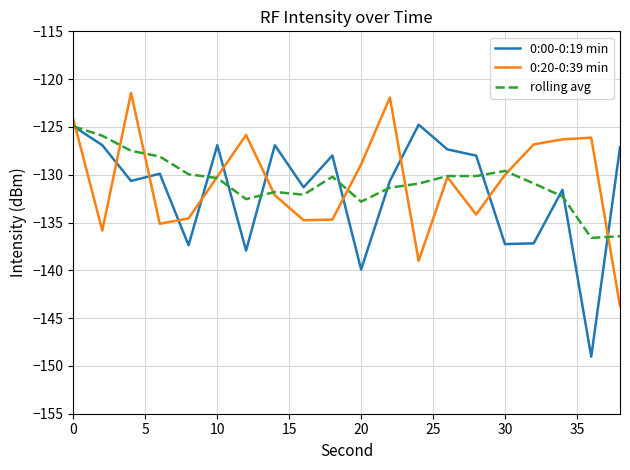

Which series has the largest range (max minus min)?

0:00-0:19 min